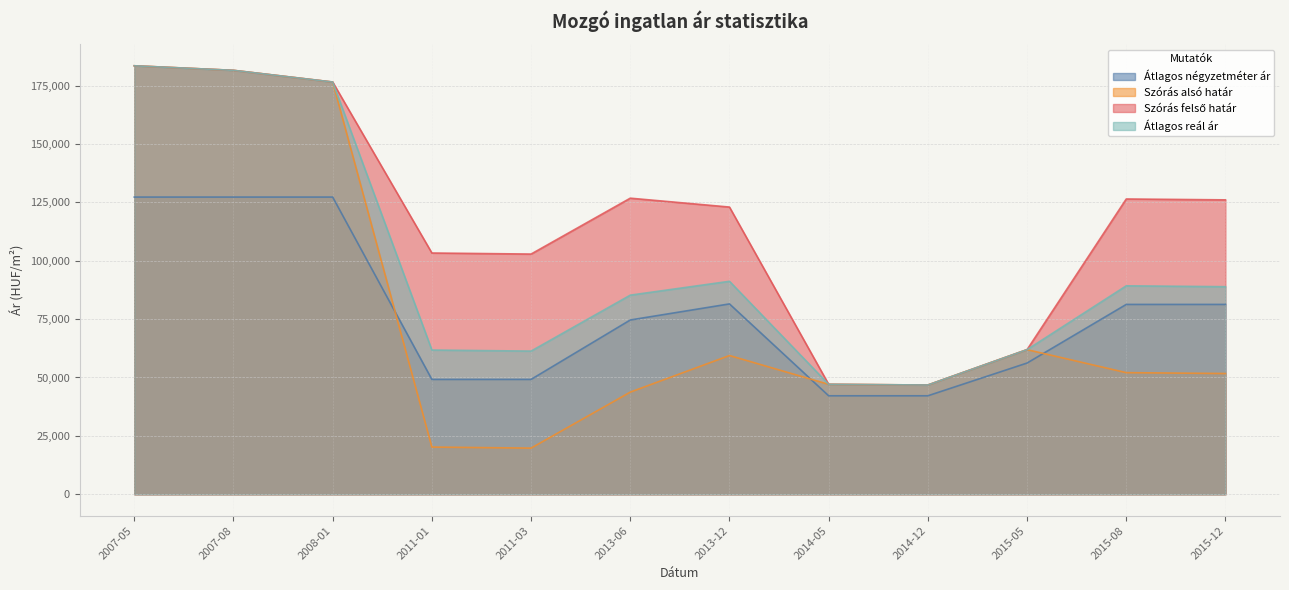

Rank the categories by Szórás felső határ value from lowest to highest.

2014-12, 2014-05, 2015-05, 2011-03, 2011-01, 2013-12, 2015-12, 2015-08, 2013-06, 2008-01, 2007-08, 2007-05